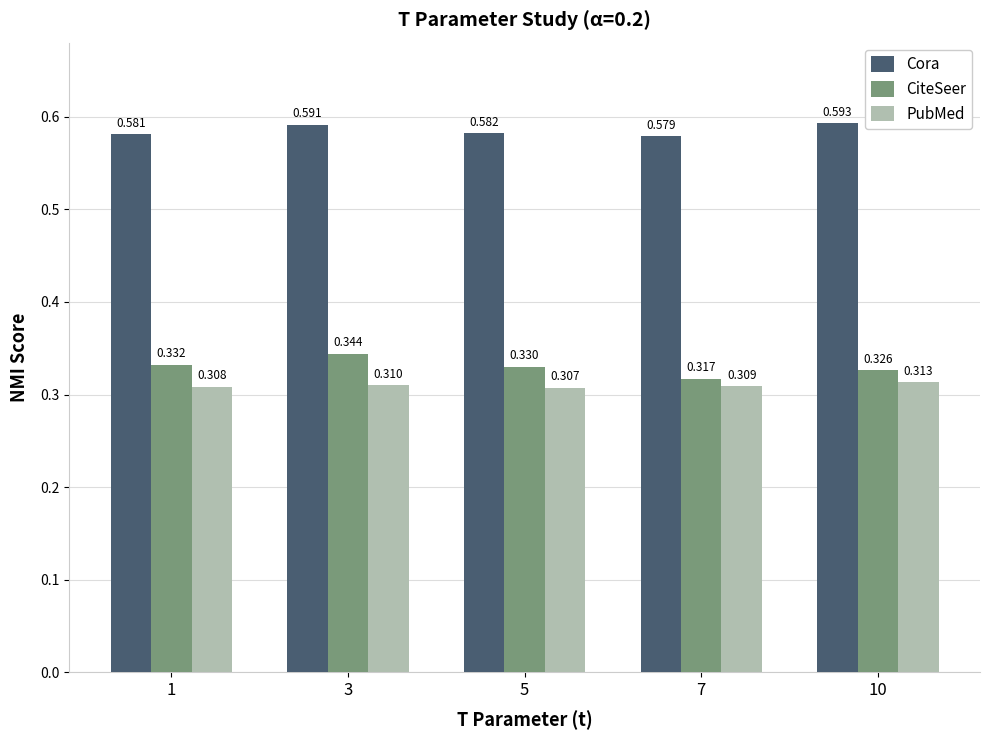

True or false: PubMed has a value of 0.5 at 10.

False